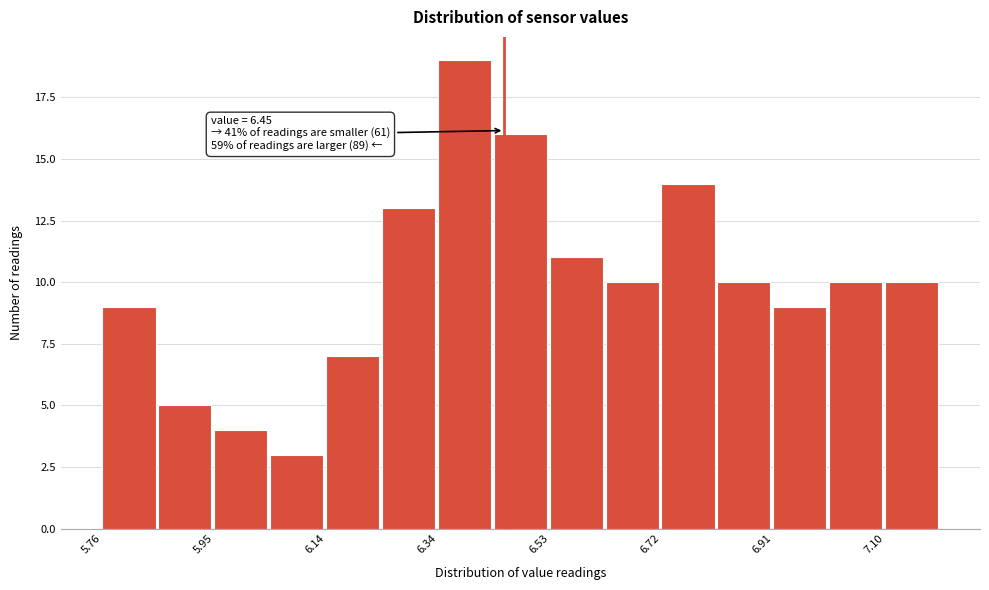

Over which range of the x-axis is the bar tallest?

6.336 to 6.432